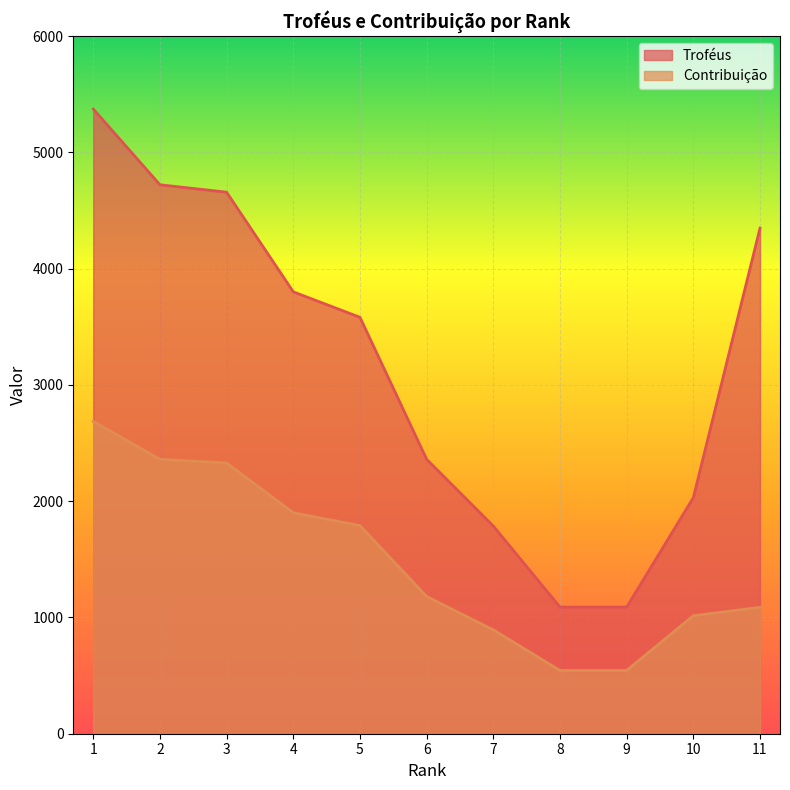

What is the maximum value shown in the chart?

5372